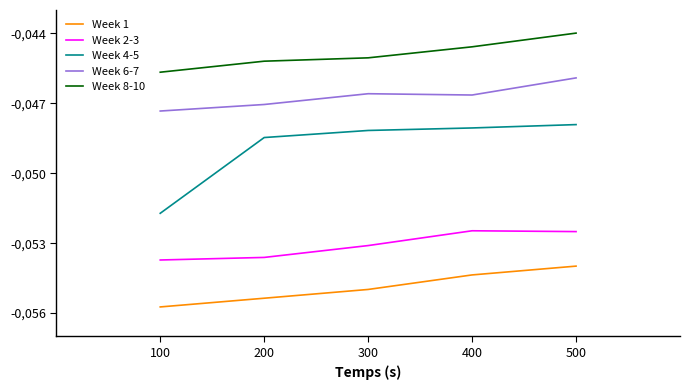

At which category is the sum across all series the highest?

500